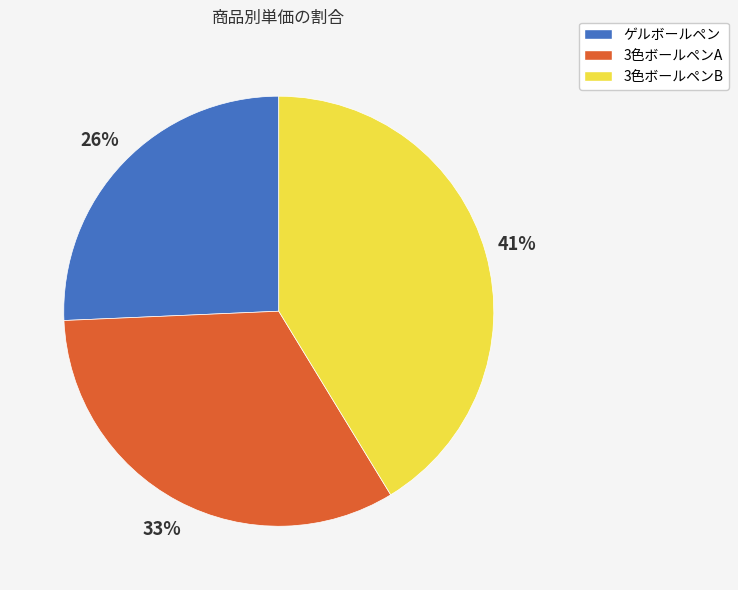

To the nearest percent, what is the average slice percentage?

33%